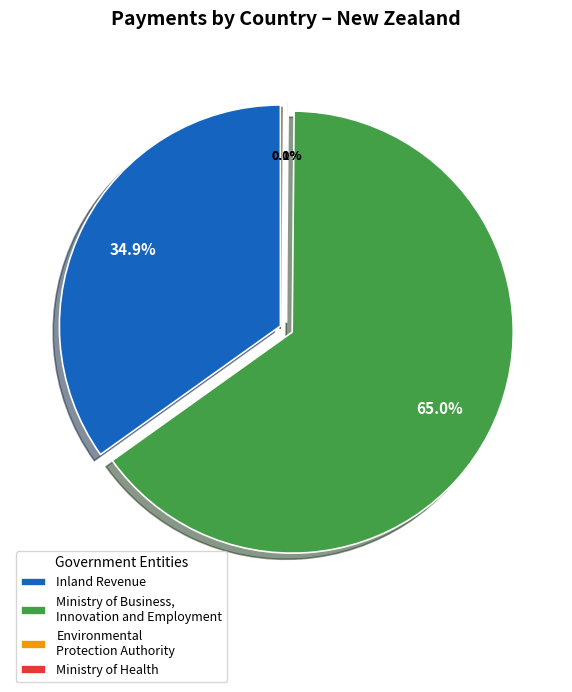

Does Ministry of Business, Innovation and Employment represent more than half of the total?

Yes